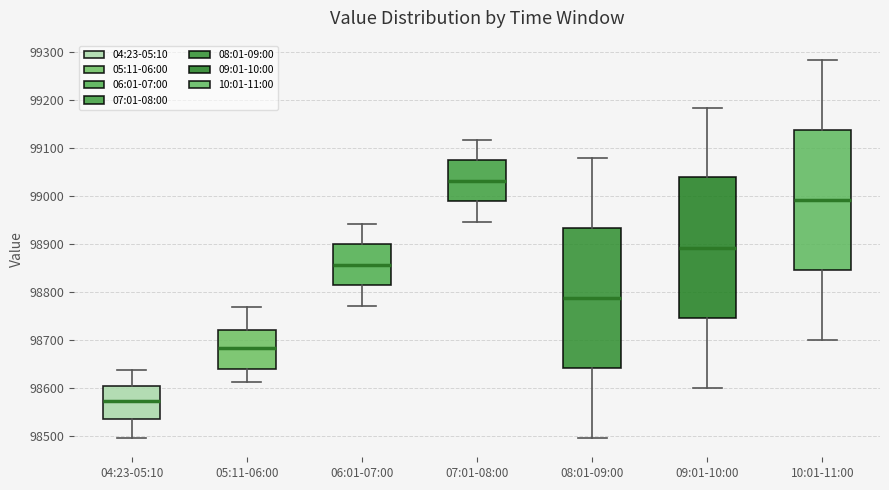

Reading left to right, transcribe this box plot: for each box, give where its median line is, the range the box spans, and where its two whiskers end, as read against the y-axis. The values are not printed on the chart, so give them approximately, as read against the axis.

04:23-05:10: median 98570, box 98540 to 98600, whiskers 98490 to 98640
05:11-06:00: median 98680, box 98640 to 98720, whiskers 98610 to 98770
06:01-07:00: median 98860, box 98810 to 98900, whiskers 98770 to 98940
07:01-08:00: median 99030, box 98990 to 99070, whiskers 98950 to 99120
08:01-09:00: median 98790, box 98640 to 98930, whiskers 98490 to 99080
09:01-10:00: median 98890, box 98750 to 99040, whiskers 98600 to 99190
10:01-11:00: median 98990, box 98850 to 99140, whiskers 98700 to 99290